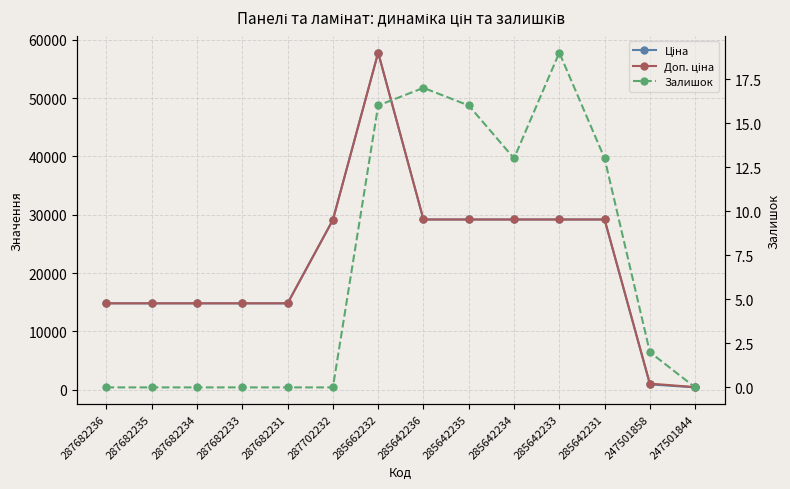

At which category does the chart reach its minimum across all series?

287682236